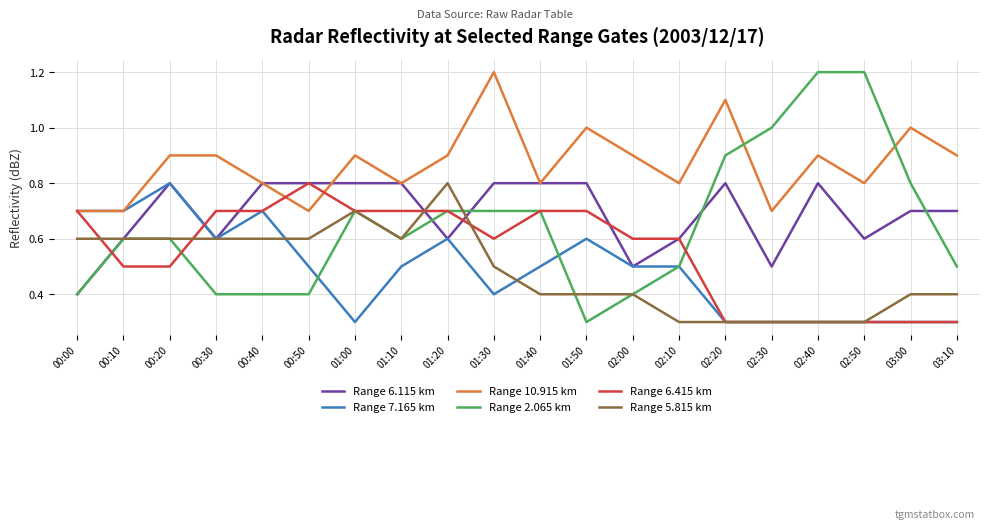

Which series has the largest range (max minus min)?

Range 2.065 km